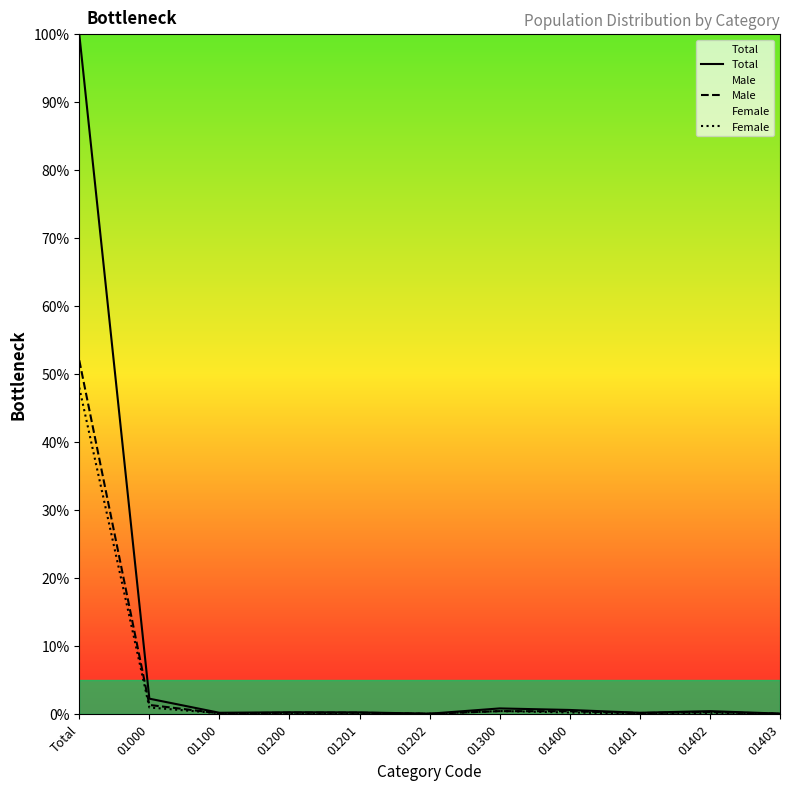

Count the number of categories in the chart.

11